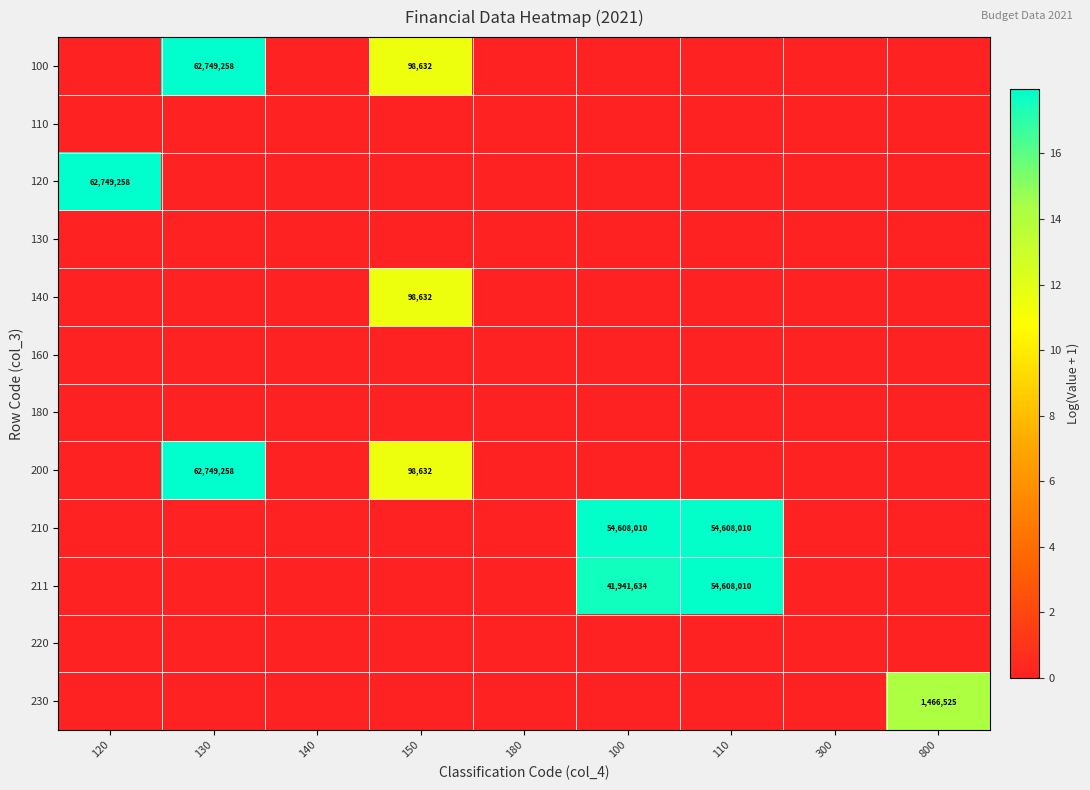

True or false: 120 has a value of 98825934 at 120.

False